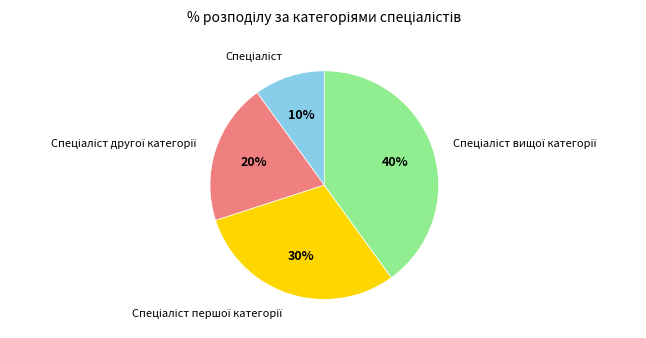

Is there any slice that represents more than half of the pie?

No